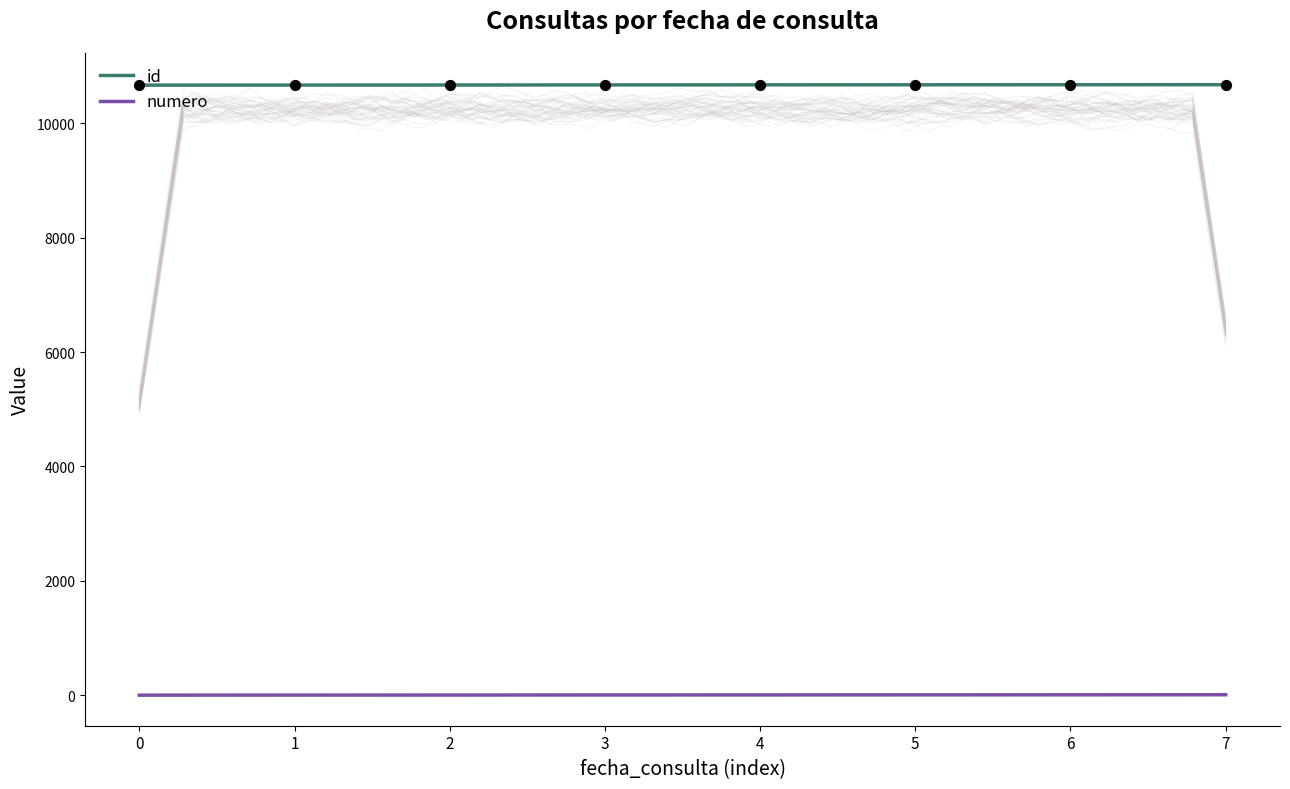

Which series has the largest Y range (max minus min)?

id